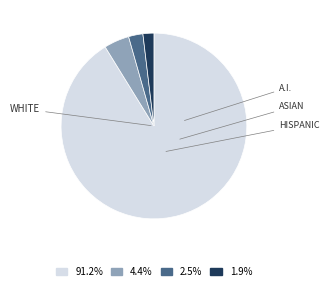

How many slices are in this pie chart?

4